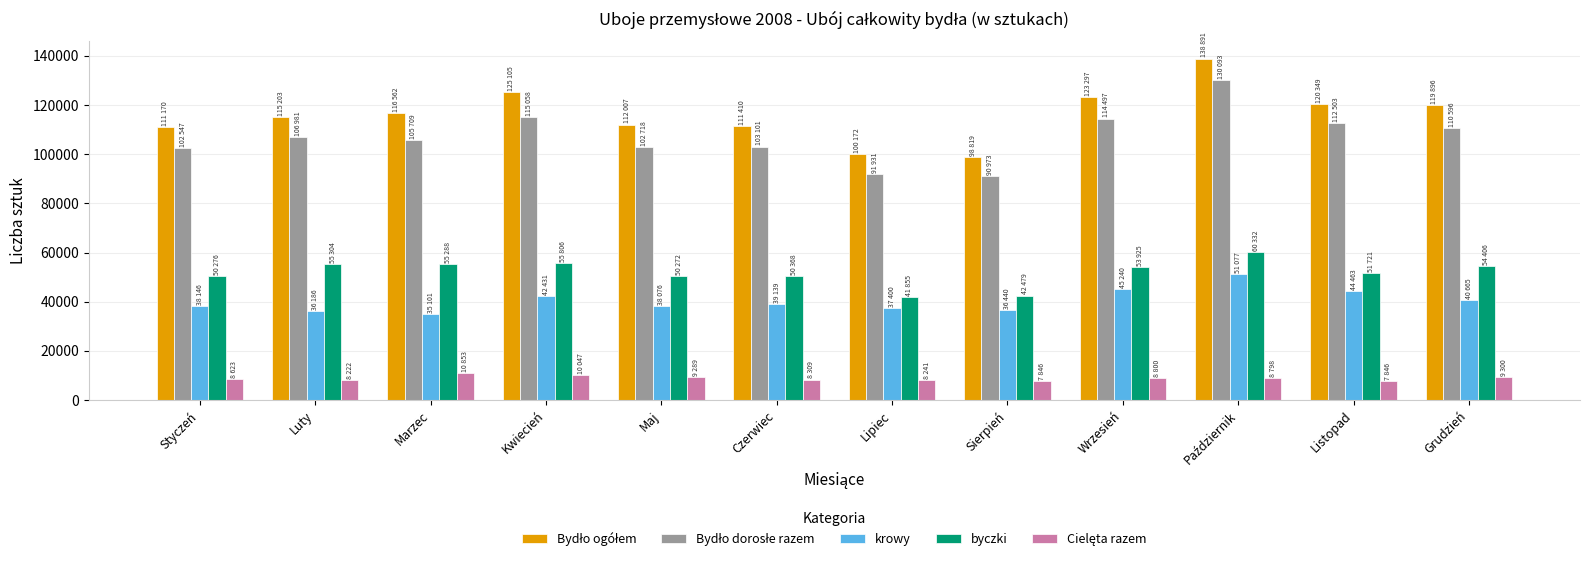

Where does the krowy series first go above 39139?

Kwiecień